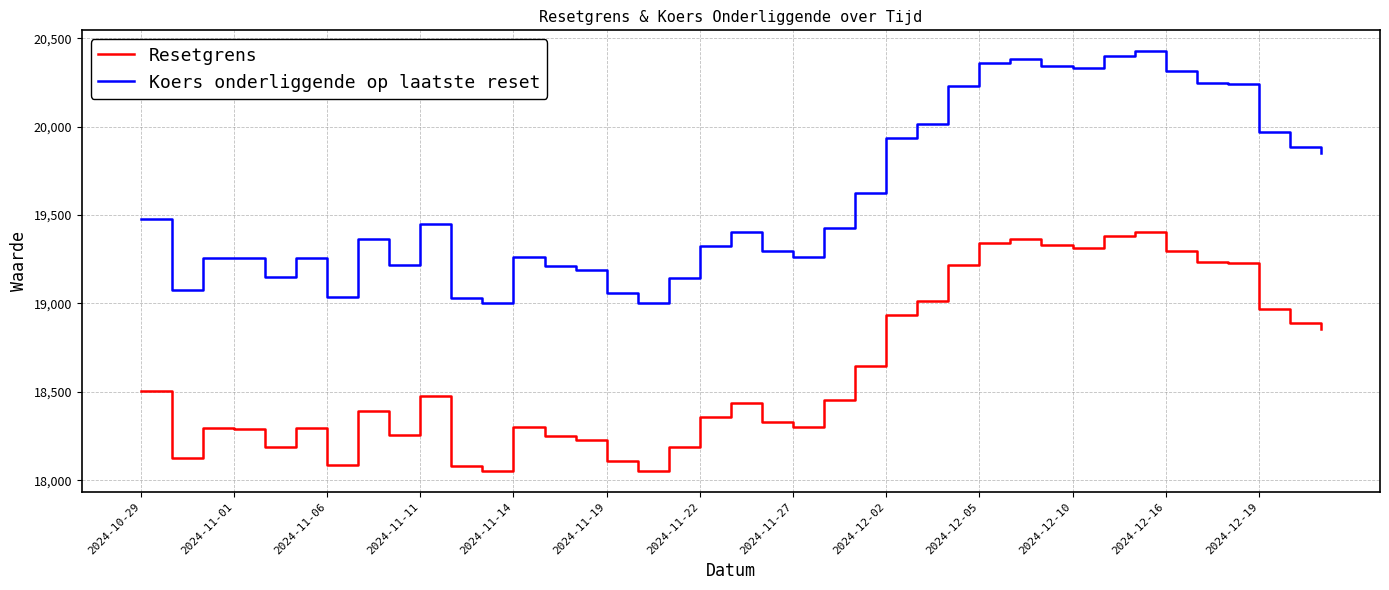

True or false: Resetgrens and Koers onderliggende op laatste reset intersect in this chart.

False